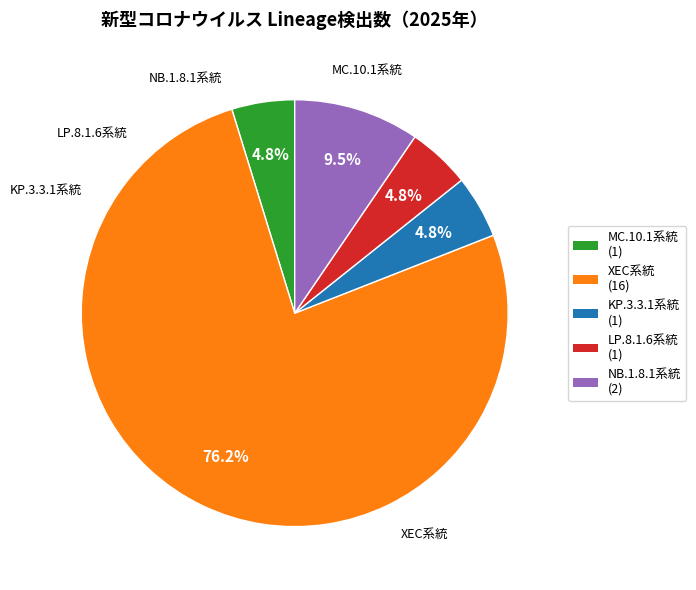

What is the ratio of the value at KP.3.3.1系統 to the value at NB.1.8.1系統?

0.5